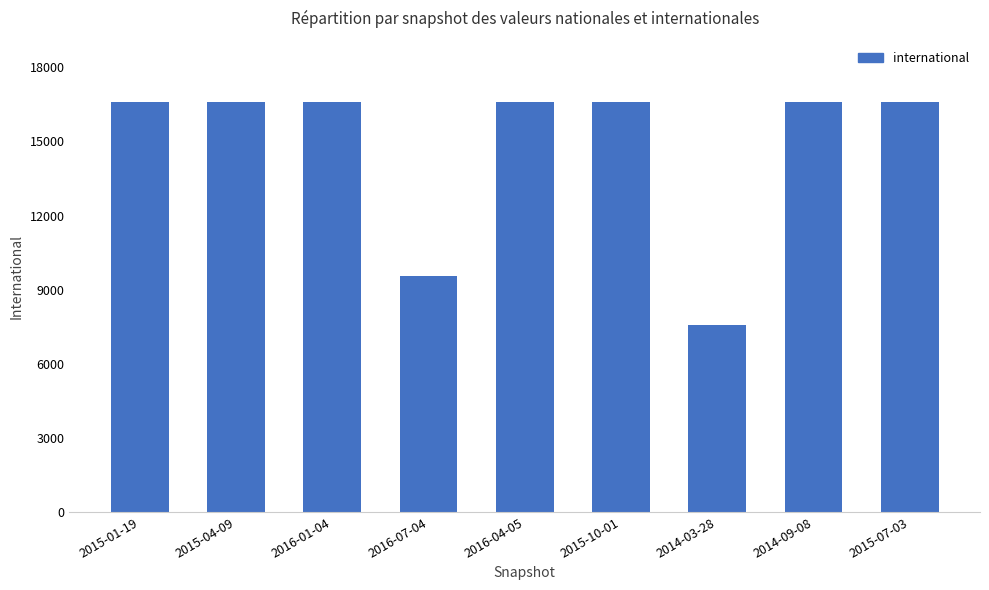

What is the sum of the values at 2015-10-01 and 2015-07-03?

33176